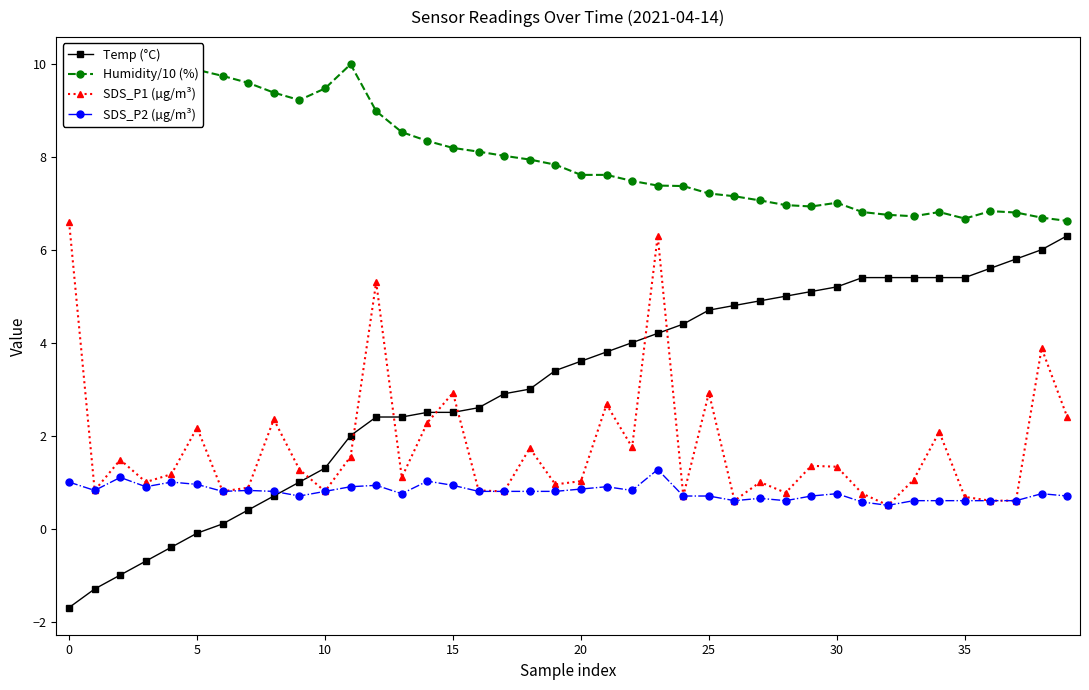

At which category is the sum across all series the highest?

23